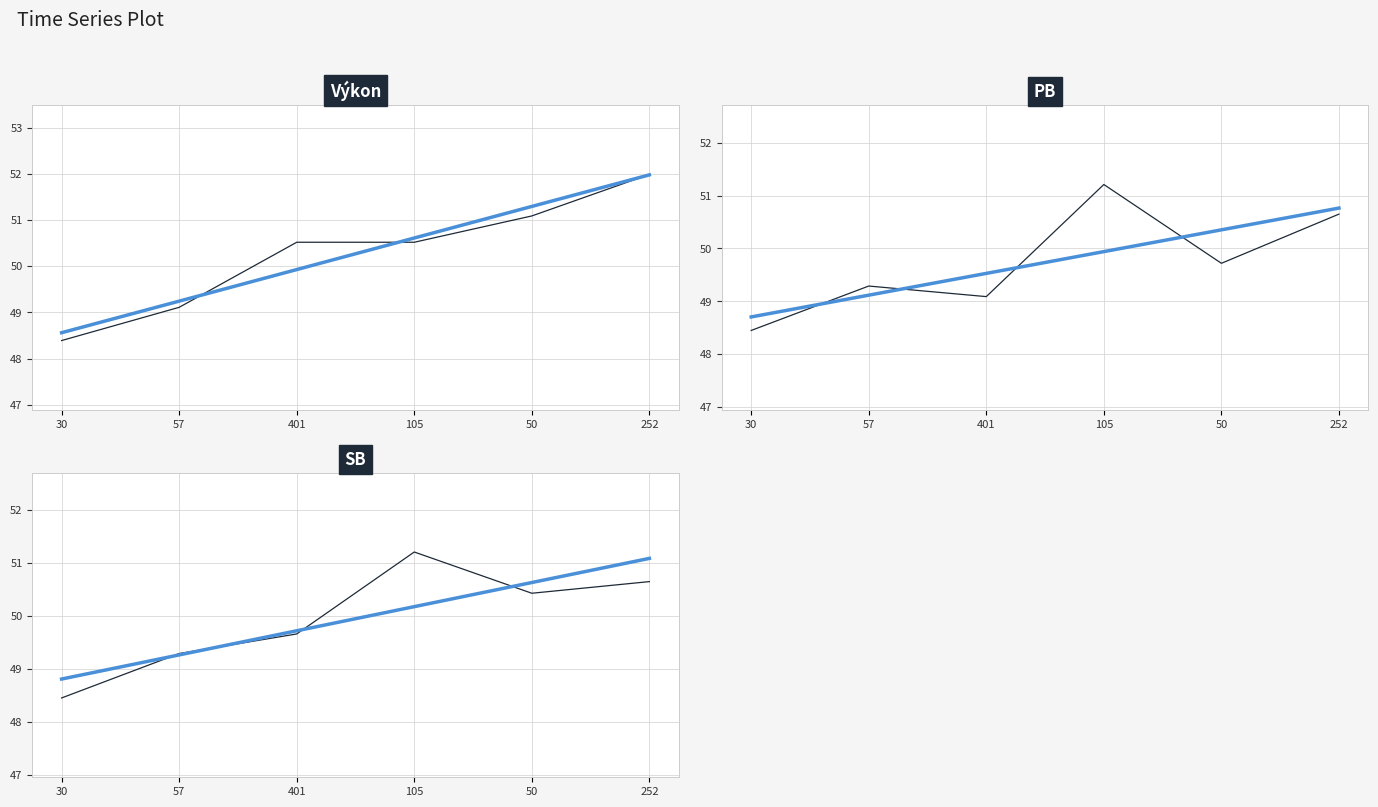

True or false: Výkon trend has a value of 48.6 at 30.

True